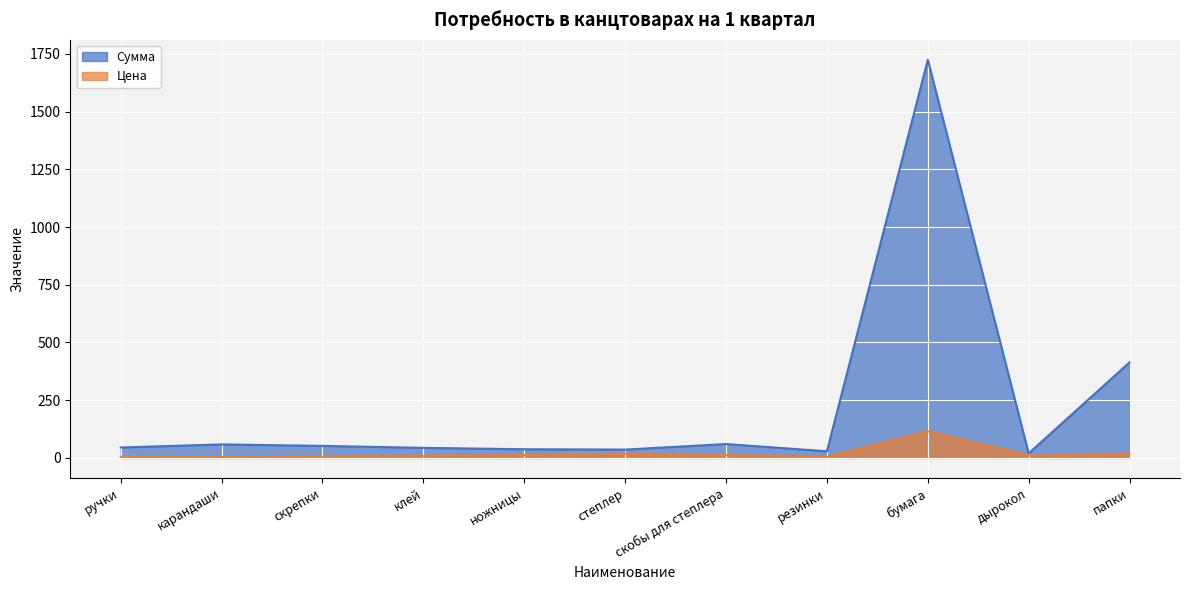

How many lines are shown in the chart?

2